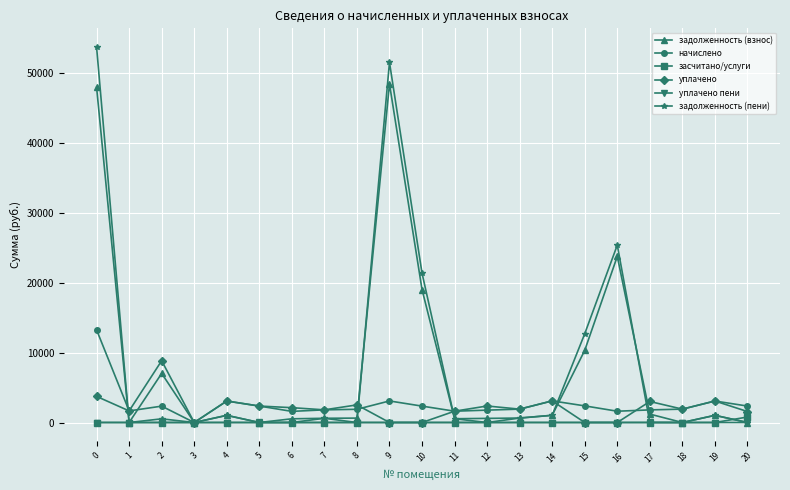

Count the number of categories in the chart.

21